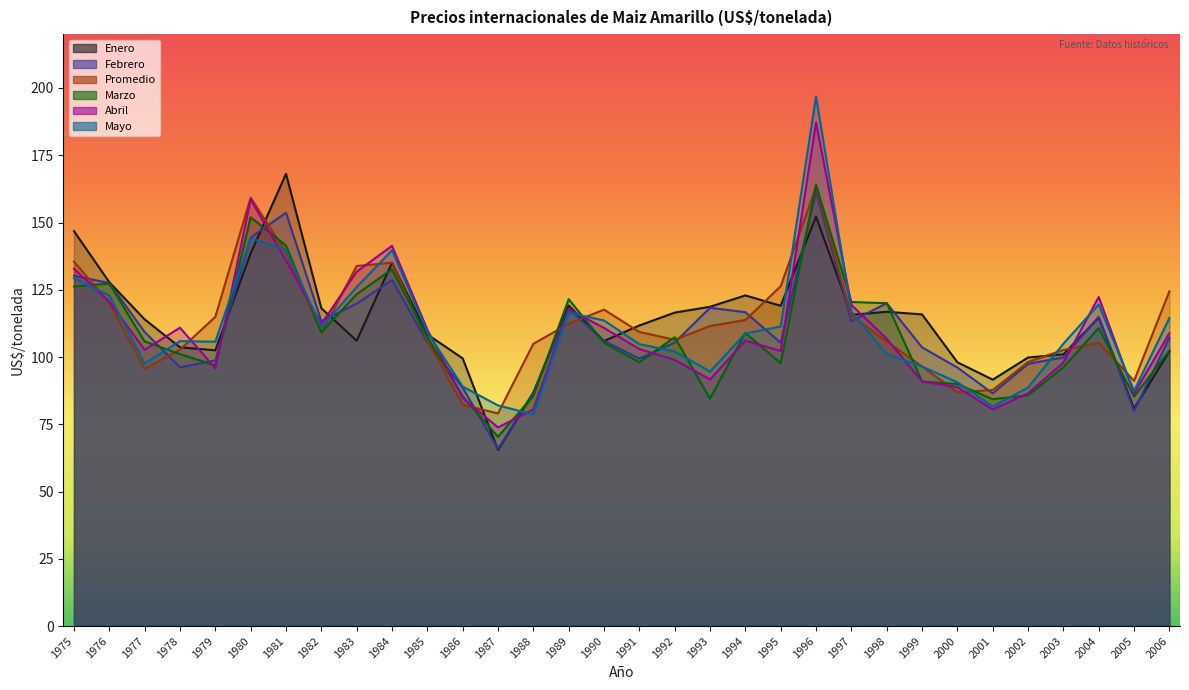

What is the difference between the maximum and minimum values in the Febrero series?

95.7